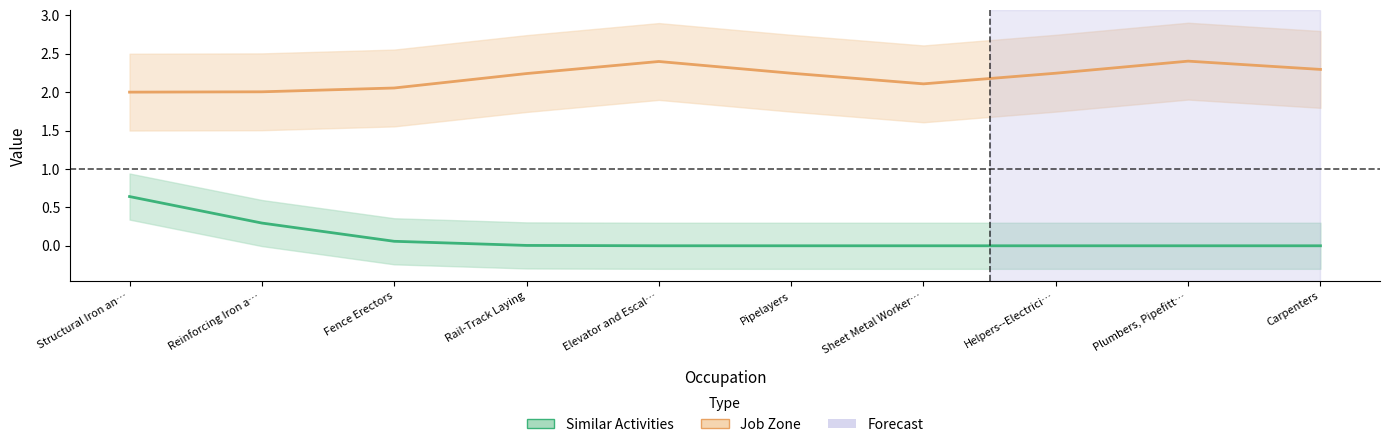

What are all the series names shown in the legend?

Similar Activities, Job Zone